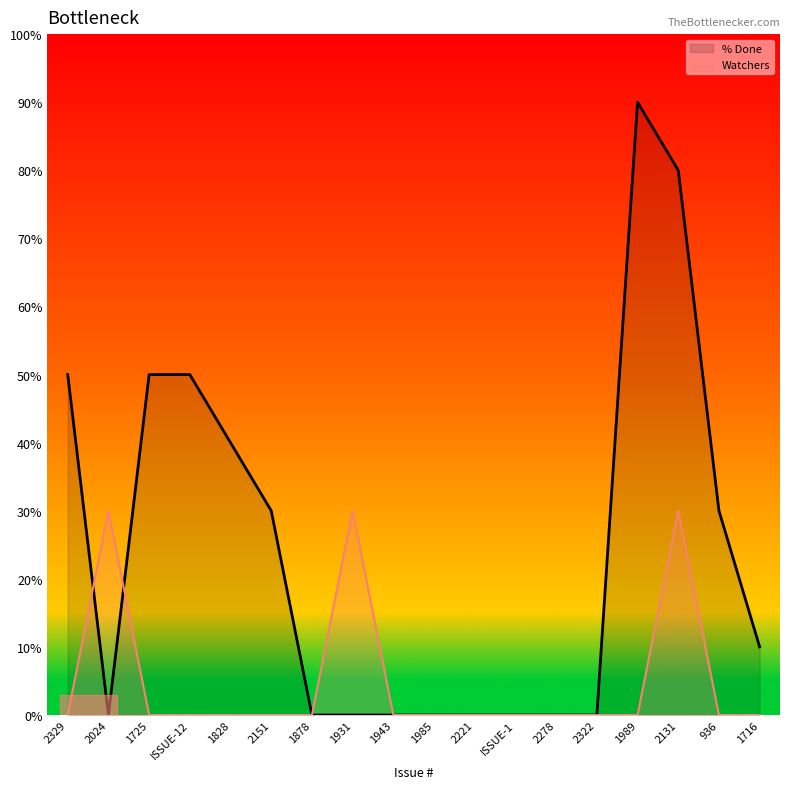

True or false: % Done has a value of 29 at 2024.

False